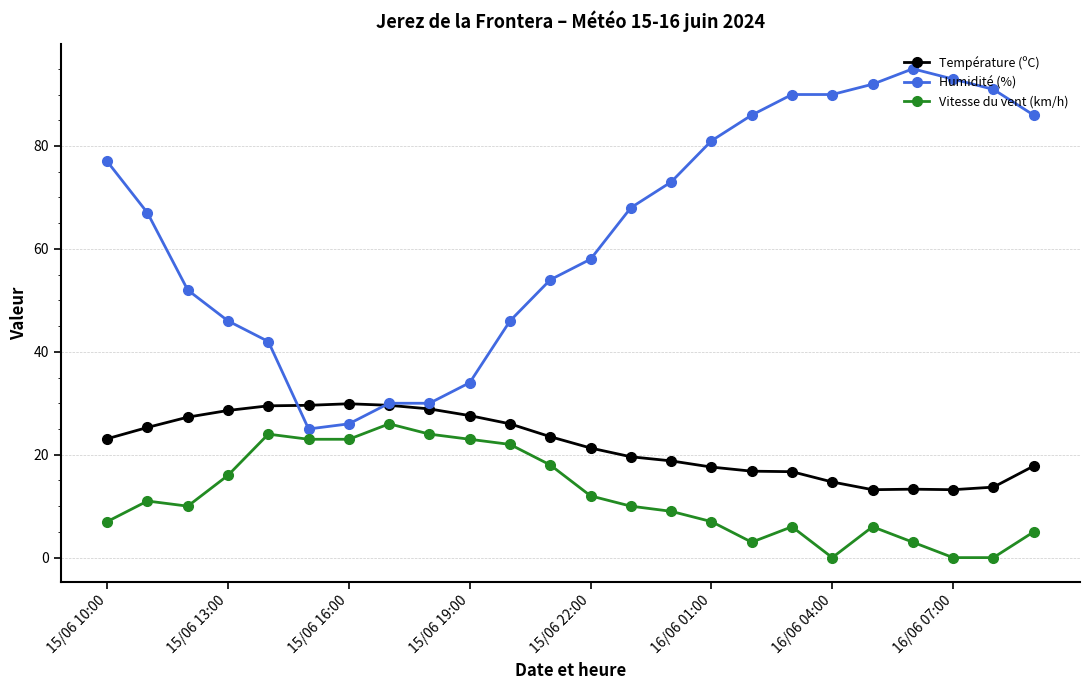

Which series has the largest total across all categories?

Humidité (%)